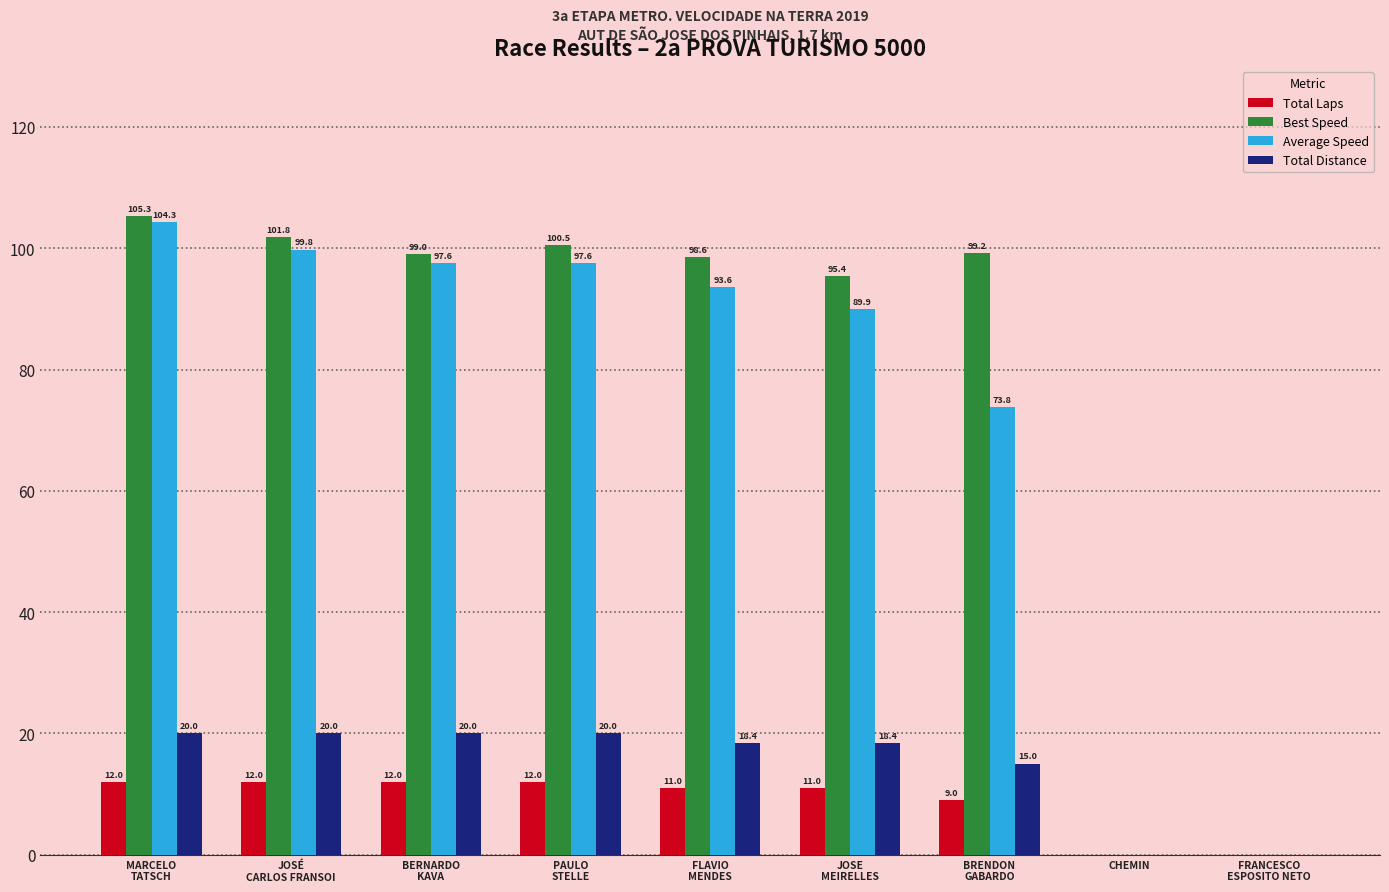

What is the sum of all Best Speed values?

699.8